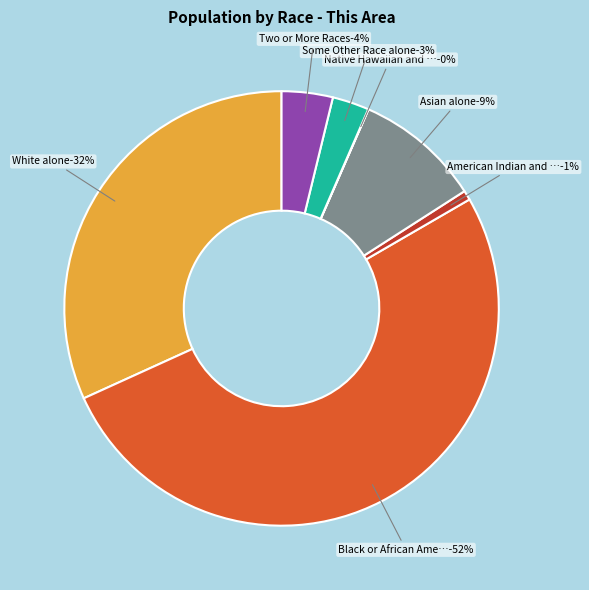

How many slices are in this pie chart?

7